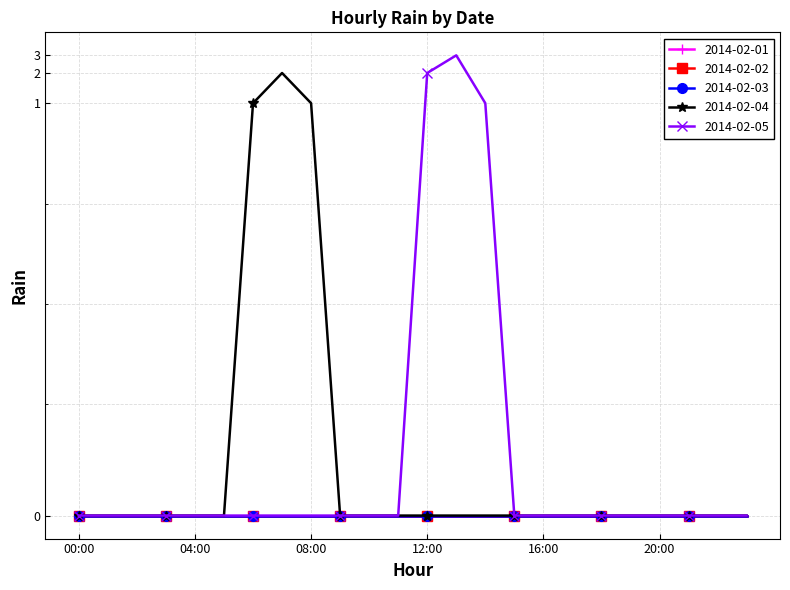

True or false: 2014-02-03 and 2014-02-01 cross at least once.

False